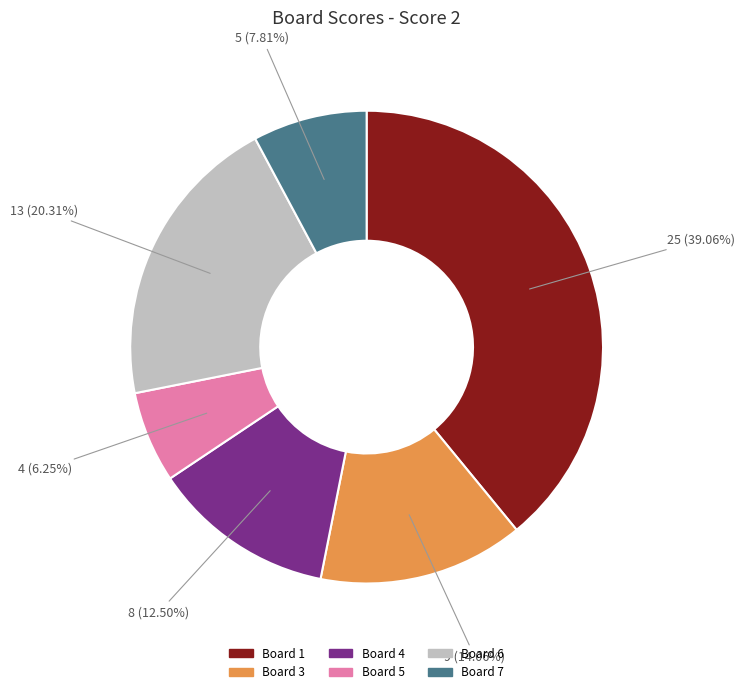

Is there a majority slice in this chart?

No